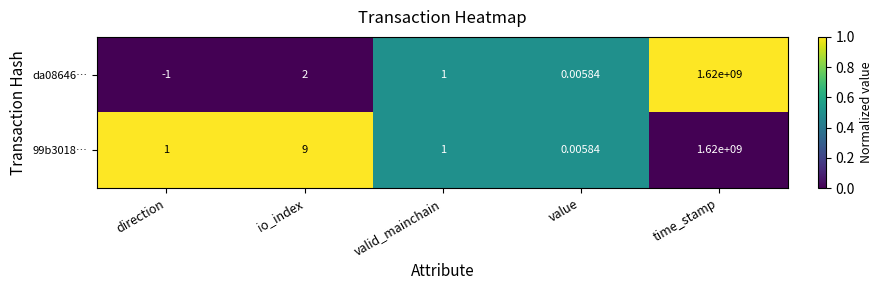

Which category has the highest value across all series?

time_stamp